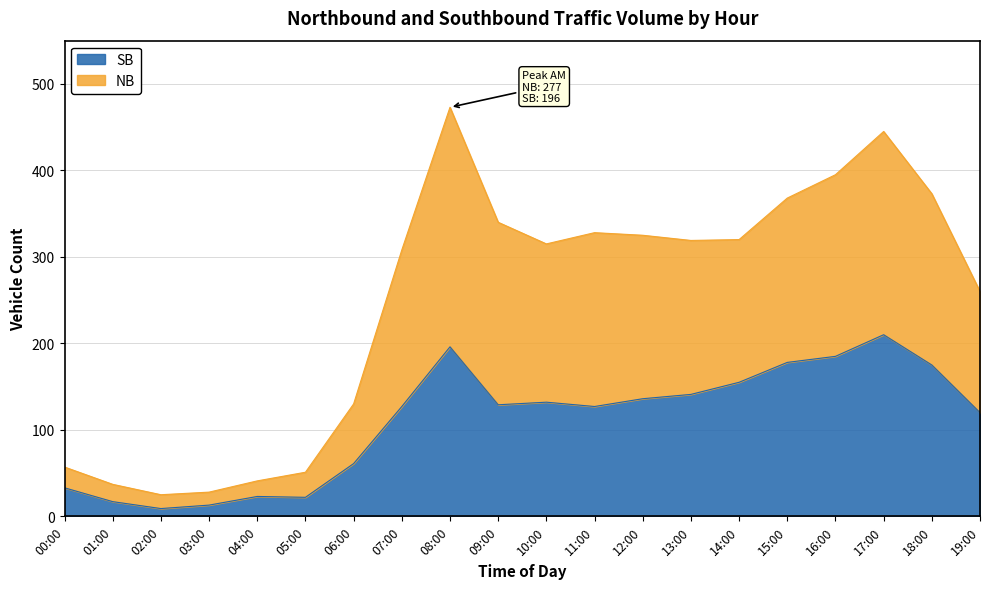

How many data points in SB are less than 129?

10